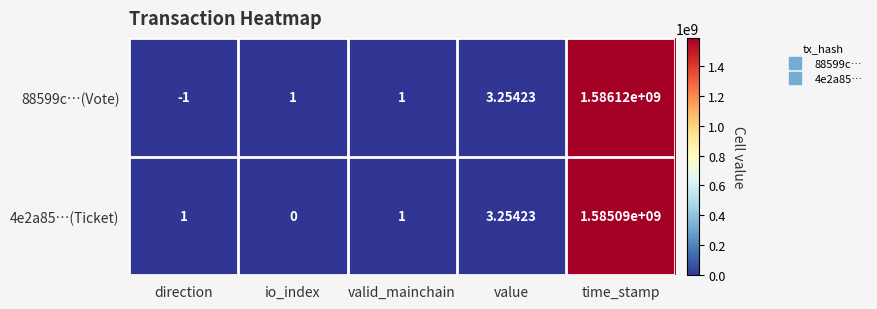

At which label does 4e2a85…(Ticket) reach its minimum?

io_index